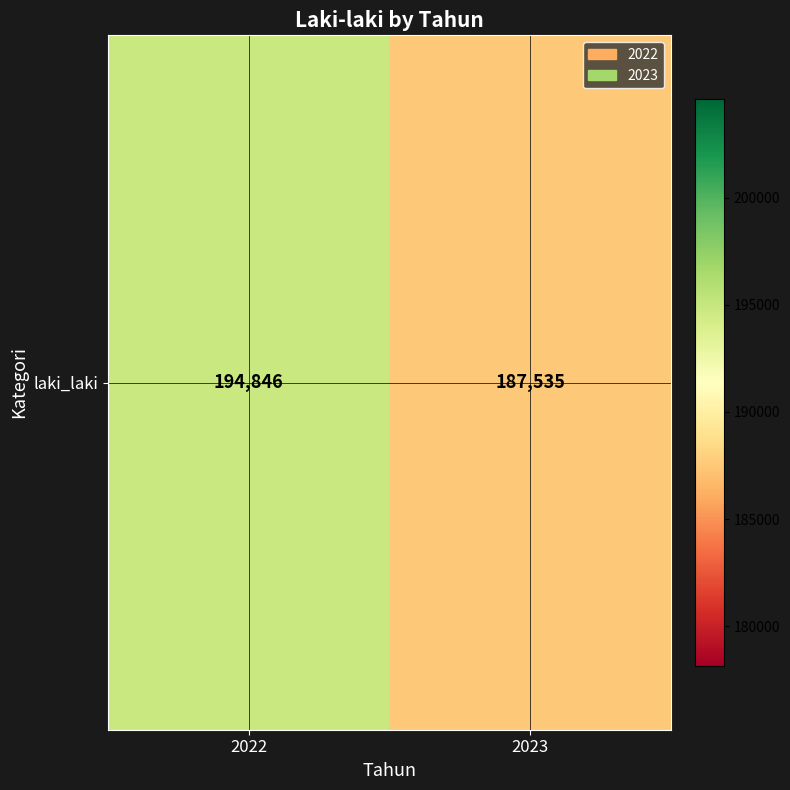

Reading left to right, what are all the values shown in this chart?

194846	187535